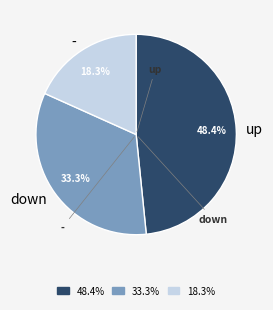

What is the smallest slice in the pie chart?

-